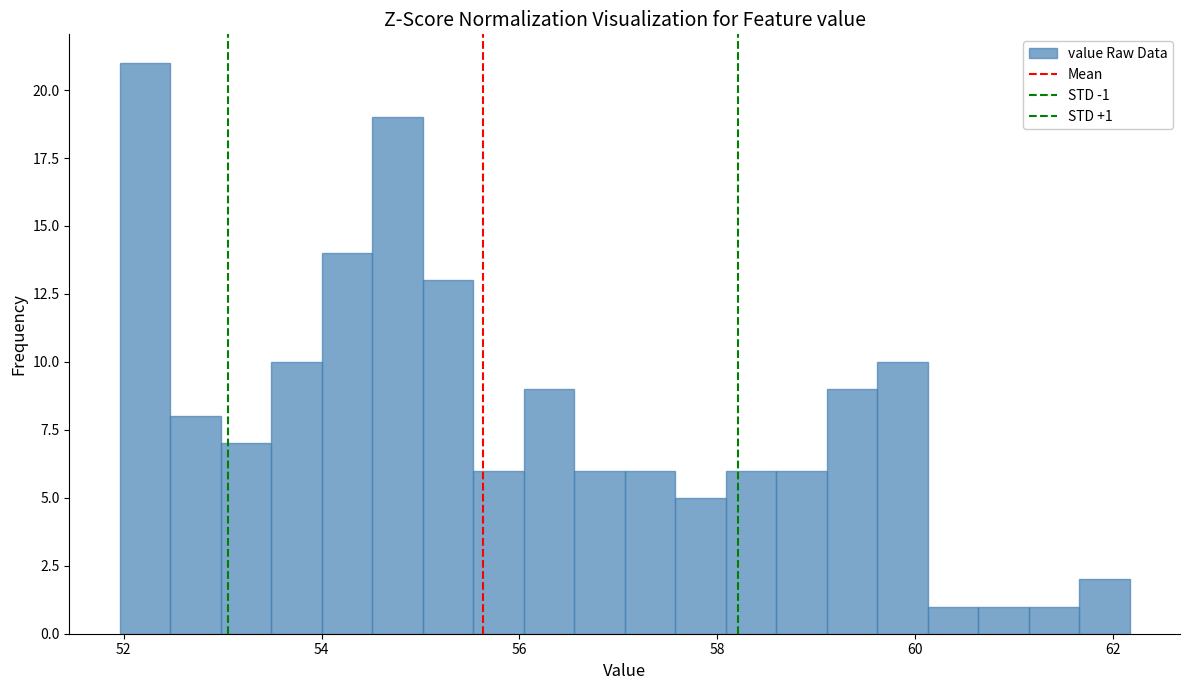

Around what value on the x-axis is the tallest bar? Give the approximate position of its centre, as read against the axis.

52.2